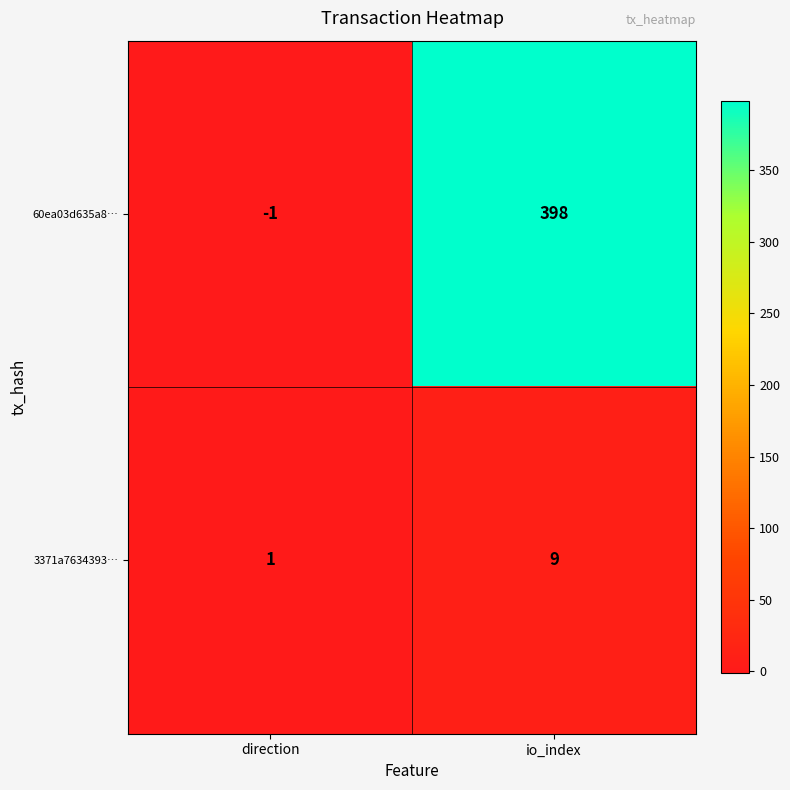

At which label is 3371a7634393… closest to 5?

direction